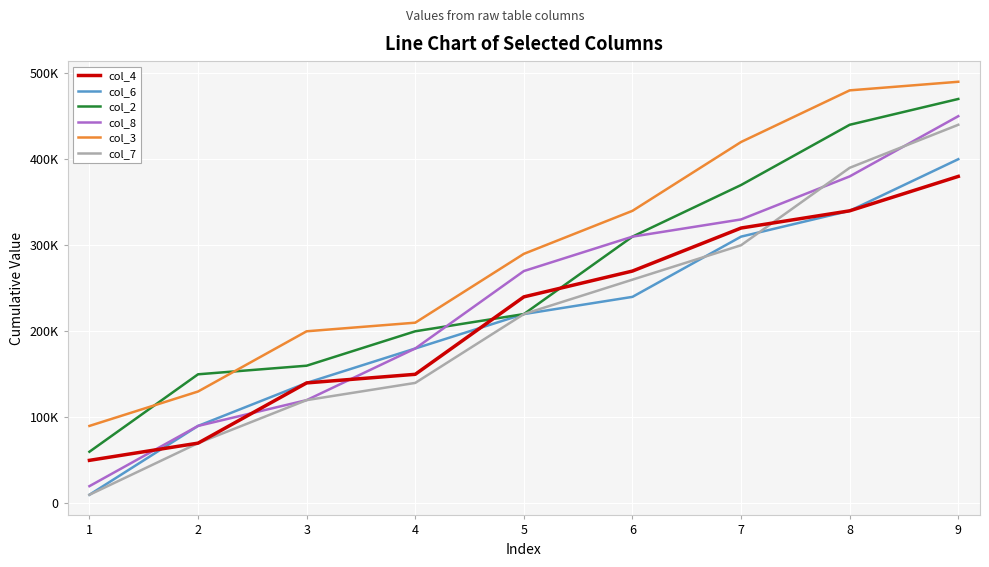

What is the value of the col_8 point at the 8th from the left?

380000